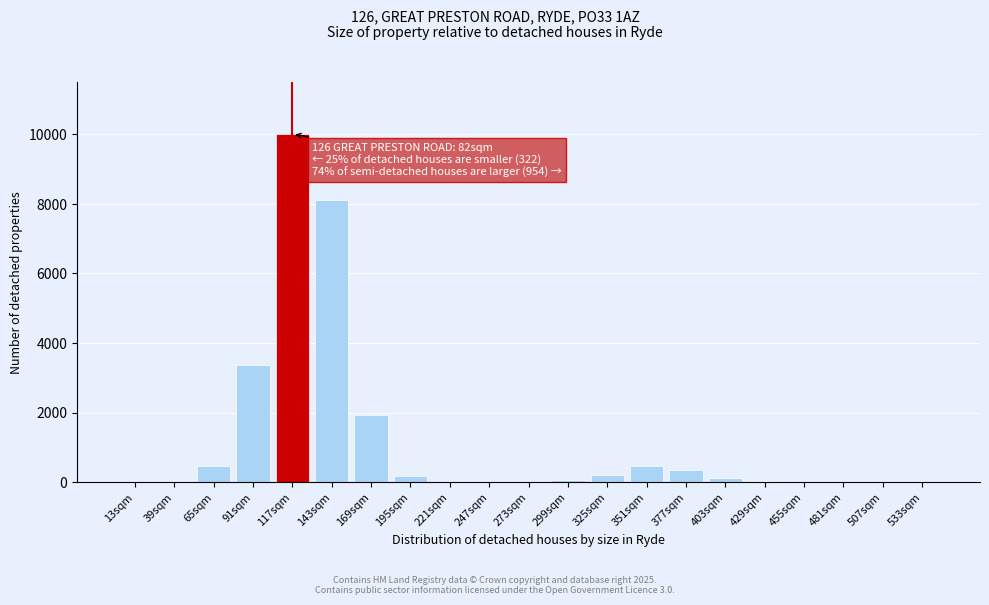

Which has a higher value, 117sqm or 13sqm?

117sqm